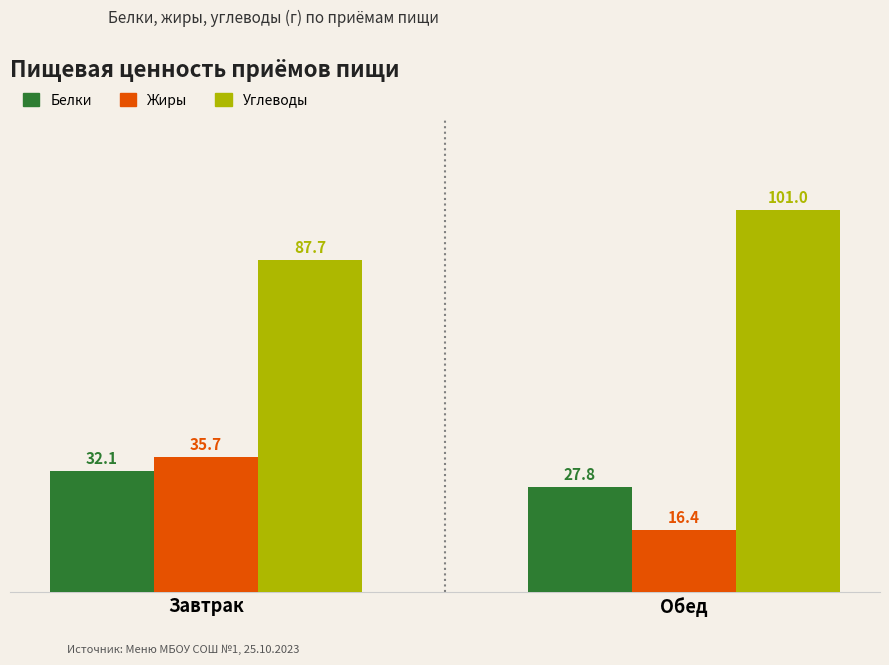

What is the approximate value of Белки at Завтрак?

32.1